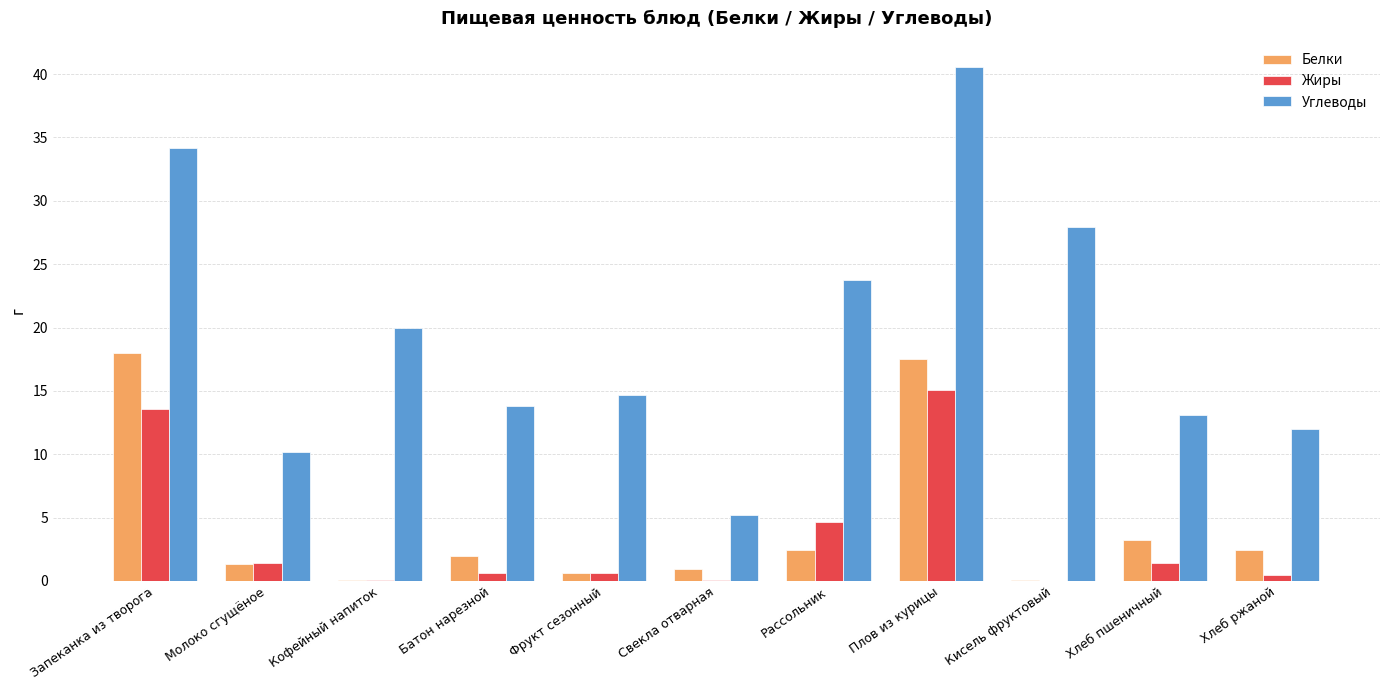

Which category has the highest value in the Белки series?

Запеканка из творога